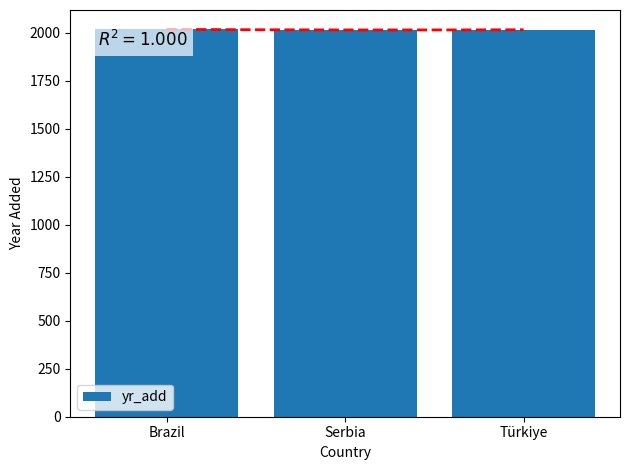

Reading left to right, what are all the values shown in this chart?

2018	2015	2016